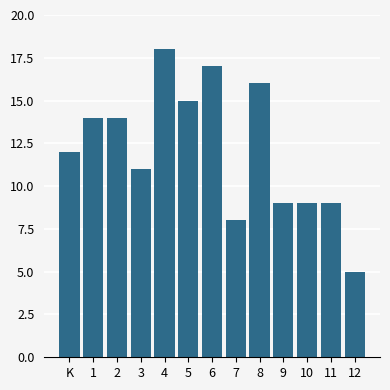

Reading left to right, extract all data points from this chart.

12	14	14	11	18	15	17	8	16	9	9	9	5